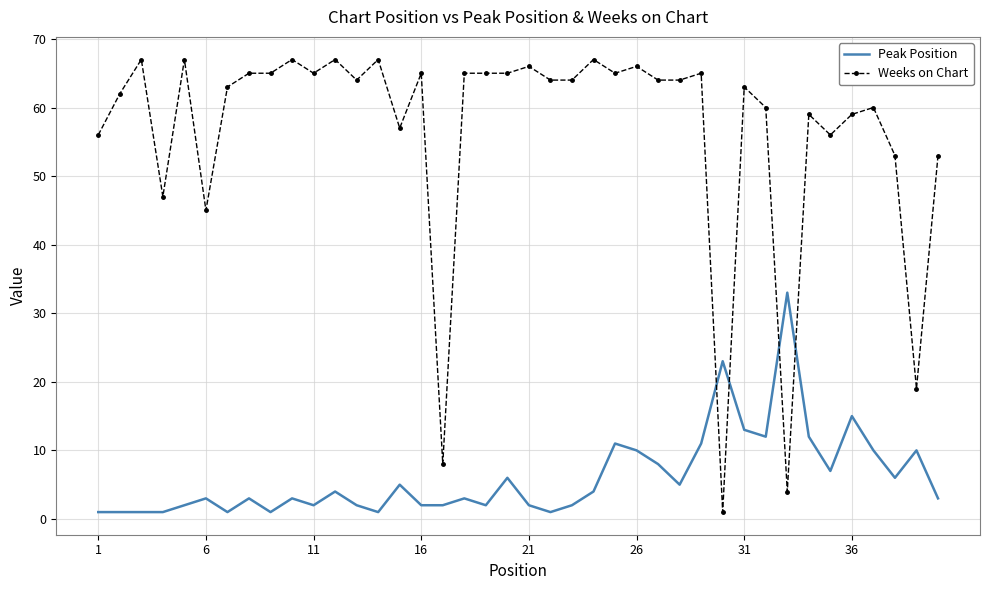

Which series has the largest total across all categories?

Weeks on Chart